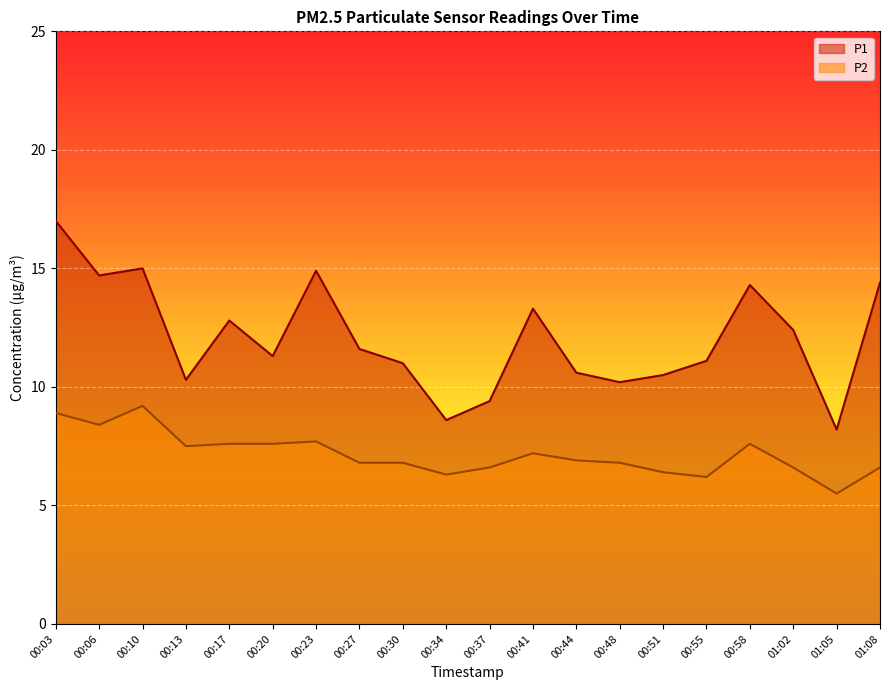

How many interior local valleys does the P1 series have?

6